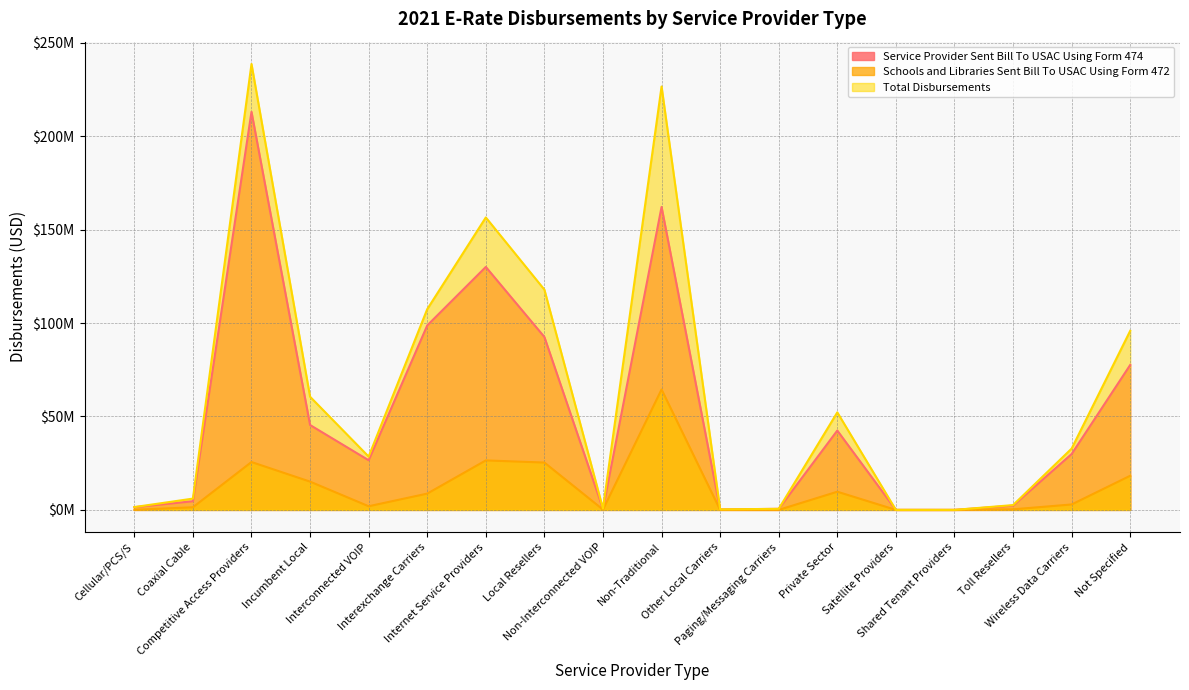

Reading right to left, extract all data points from this chart.

Service Provider Sent Bill To USAC Using Form 474: Not Specified=77573916.7	Wireless Data Carriers=29901573.4	Toll Resellers=2264073.0	Shared Tenant Providers=3753.8	Satellite Providers=0.0	Private Sector=42460215.8	Paging/Messaging Carriers=570093.8	Other Local Carriers=243515.8	Non-Traditional=162121147.5	Non-Interconnected VOIP=524146.6	Local Resellers=92533639.7	Internet Service Providers=130021524.1	Interexchange Carriers=98714516.4	Interconnected VOIP=26569668.7	Incumbent Local=45426053.3	Competitive Access Providers=213022091.9	Coaxial Cable=4642830.3	Cellular/PCS/S=1453141.6
Schools and Libraries Sent Bill To USAC Using Form 472: Not Specified=18273367.7	Wireless Data Carriers=2909067.6	Toll Resellers=308800.6	Shared Tenant Providers=0.0	Satellite Providers=7271.9	Private Sector=9733206.0	Paging/Messaging Carriers=3560.2	Other Local Carriers=35848.0	Non-Traditional=64456806.5	Non-Interconnected VOIP=166636.1	Local Resellers=25339039.3	Internet Service Providers=26483039.8	Interexchange Carriers=8716980.0	Interconnected VOIP=1956354.4	Incumbent Local=15131590.5	Competitive Access Providers=25619810.1	Coaxial Cable=1405063.7	Cellular/PCS/S=54355.4
Total Disbursements: Not Specified=95847284.4	Wireless Data Carriers=32810641.0	Toll Resellers=2572873.6	Shared Tenant Providers=3753.8	Satellite Providers=7271.9	Private Sector=52193421.8	Paging/Messaging Carriers=573653.9	Other Local Carriers=279363.8	Non-Traditional=226577954.0	Non-Interconnected VOIP=690782.8	Local Resellers=117872679.0	Internet Service Providers=156504563.9	Interexchange Carriers=107431496.4	Interconnected VOIP=28526023.1	Incumbent Local=60557643.8	Competitive Access Providers=238641902.0	Coaxial Cable=6047894.0	Cellular/PCS/S=1507497.0